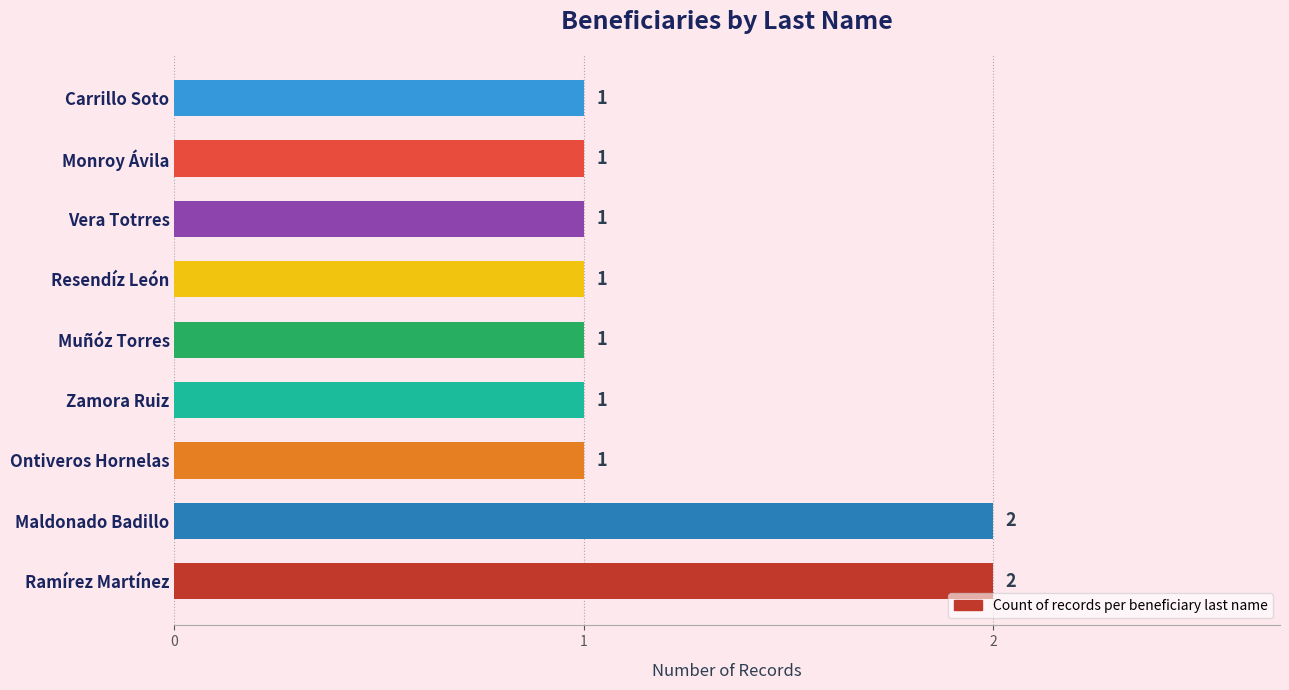

Is it true that the value at Ontiveros Hornelas is 1?

True